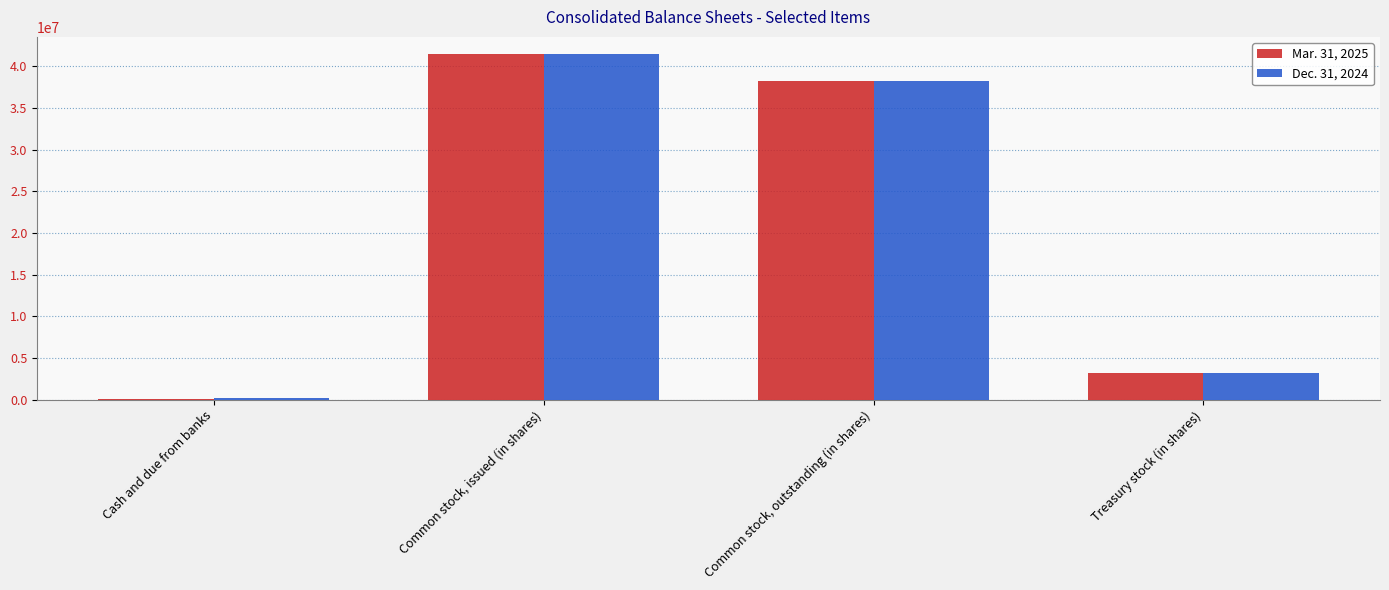

What is the difference between the Dec. 31, 2024 values at Common stock, outstanding (in shares) and Cash and due from banks?

38083843